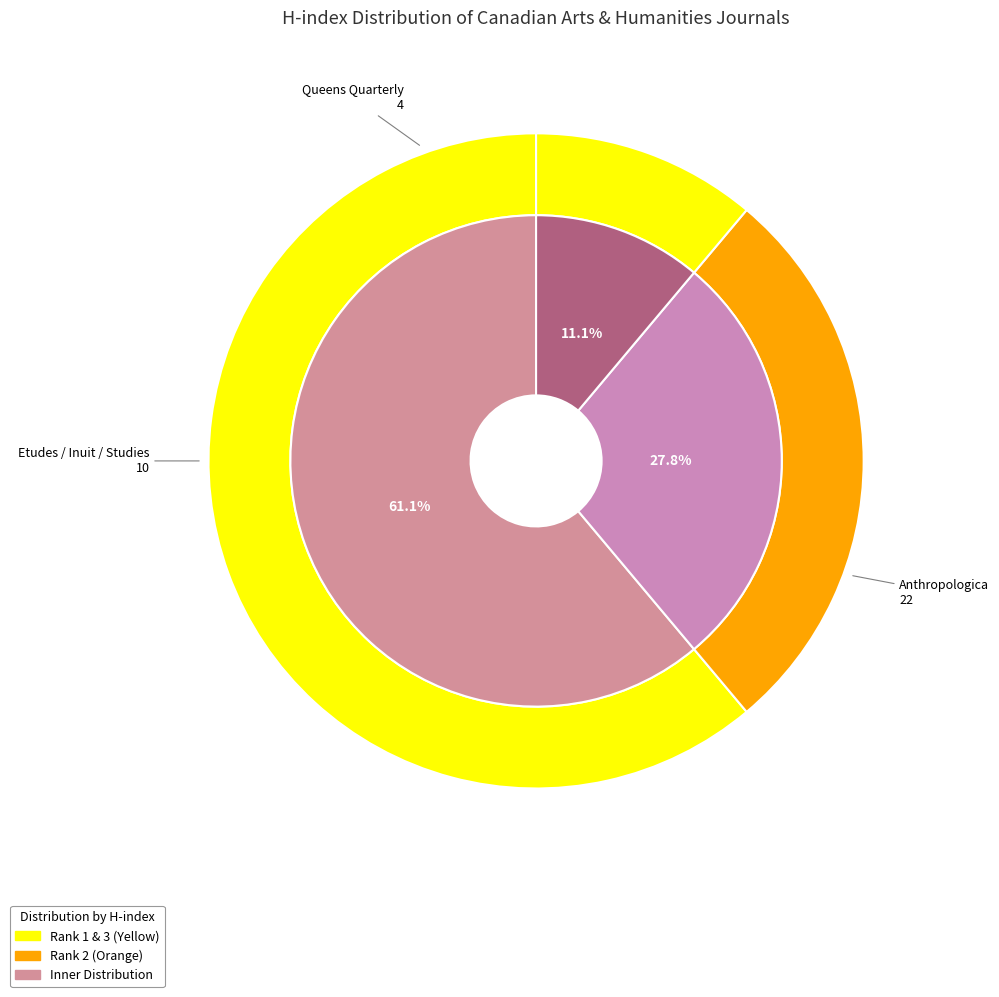

To the nearest percent, what is the difference between the largest and smallest slice percentages?

50%